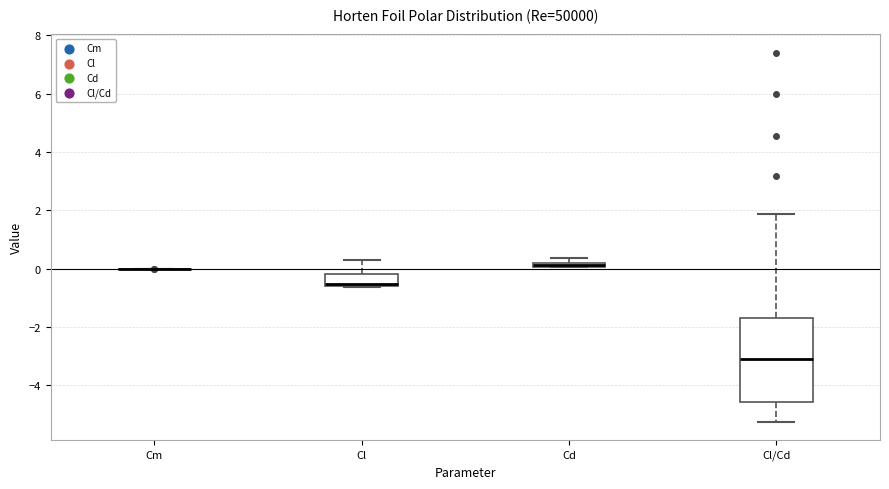

Comparing the boxes themselves (not the whiskers), which one is the tallest?

Cl/Cd